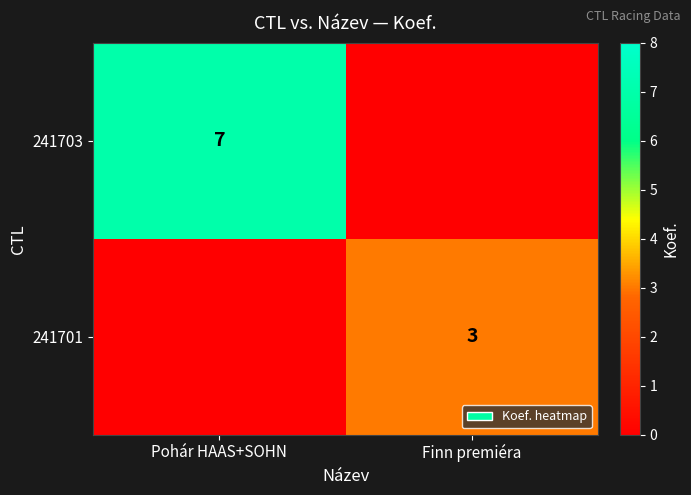

How many series are shown in this chart?

2